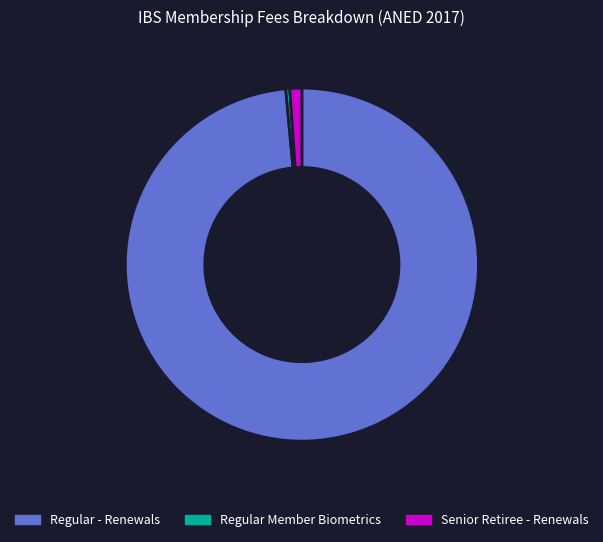

Is the sum of Regular - Renewals and Senior Retiree - Renewals greater than half?

Yes